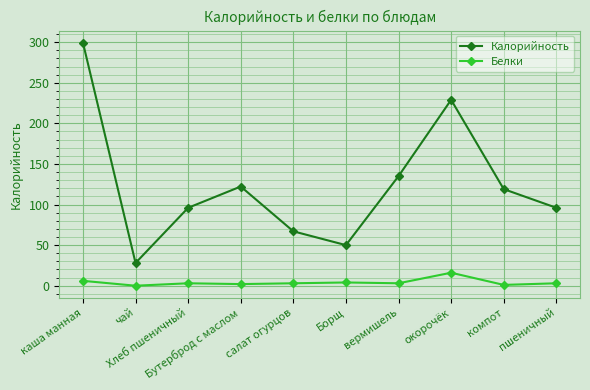

What are all the series names shown in the legend?

Калорийность, Белки